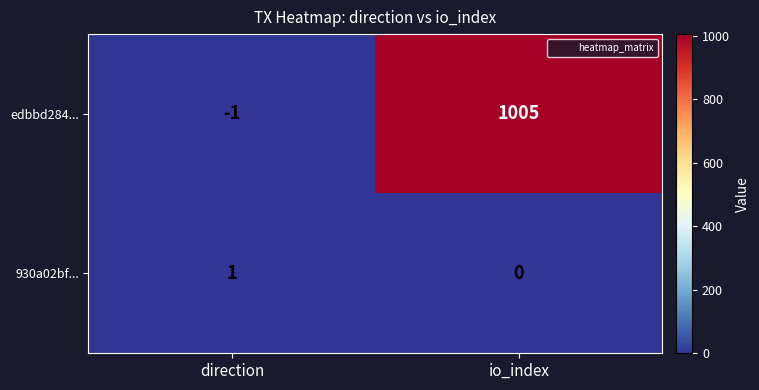

Between direction and io_index, which series saw the biggest shift?

edbbd284...